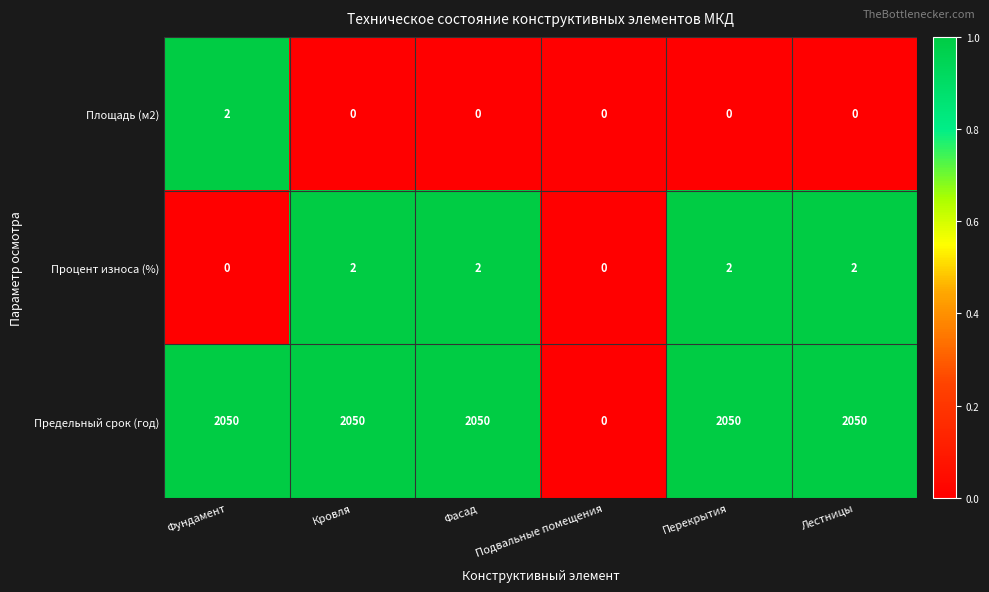

Reading left to right, list all the values displayed in this chart.

Площадь (м2): 2	0	0	0	0	0
Процент износа (%): 0	2	2	0	2	2
Предельный срок (год): 2050	2050	2050	0	2050	2050